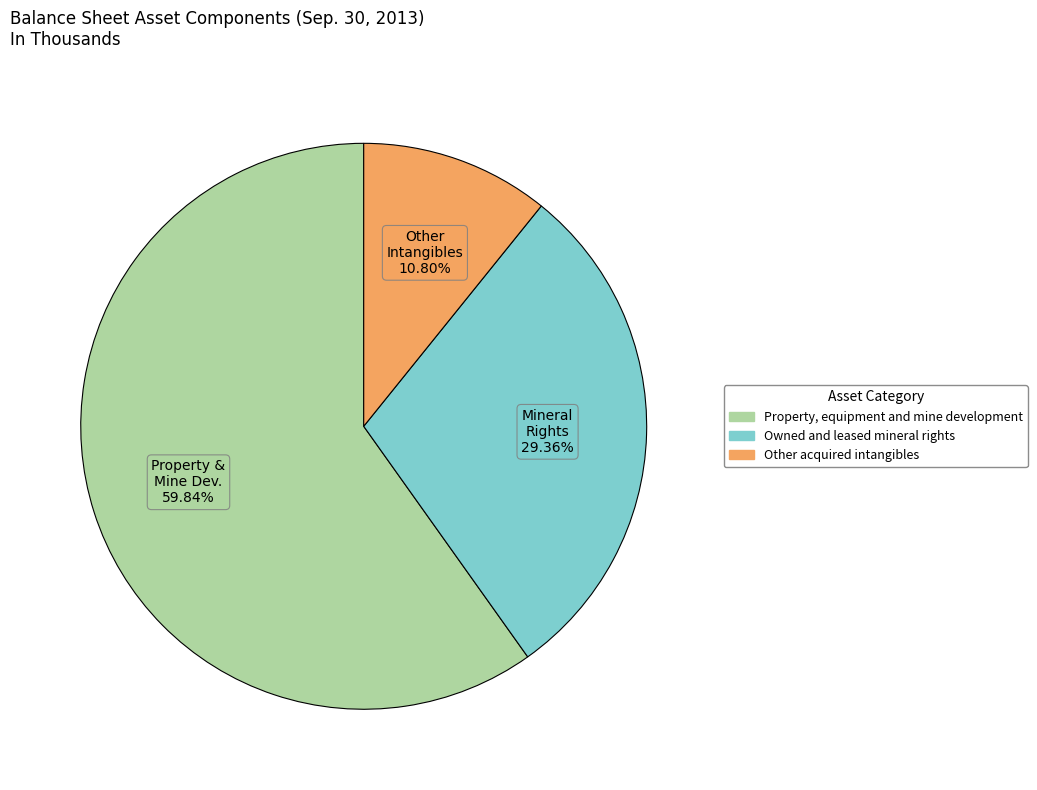

Rank the categories by value from highest to lowest.

Property, equipment and mine development, Owned and leased mineral rights, Other acquired intangibles